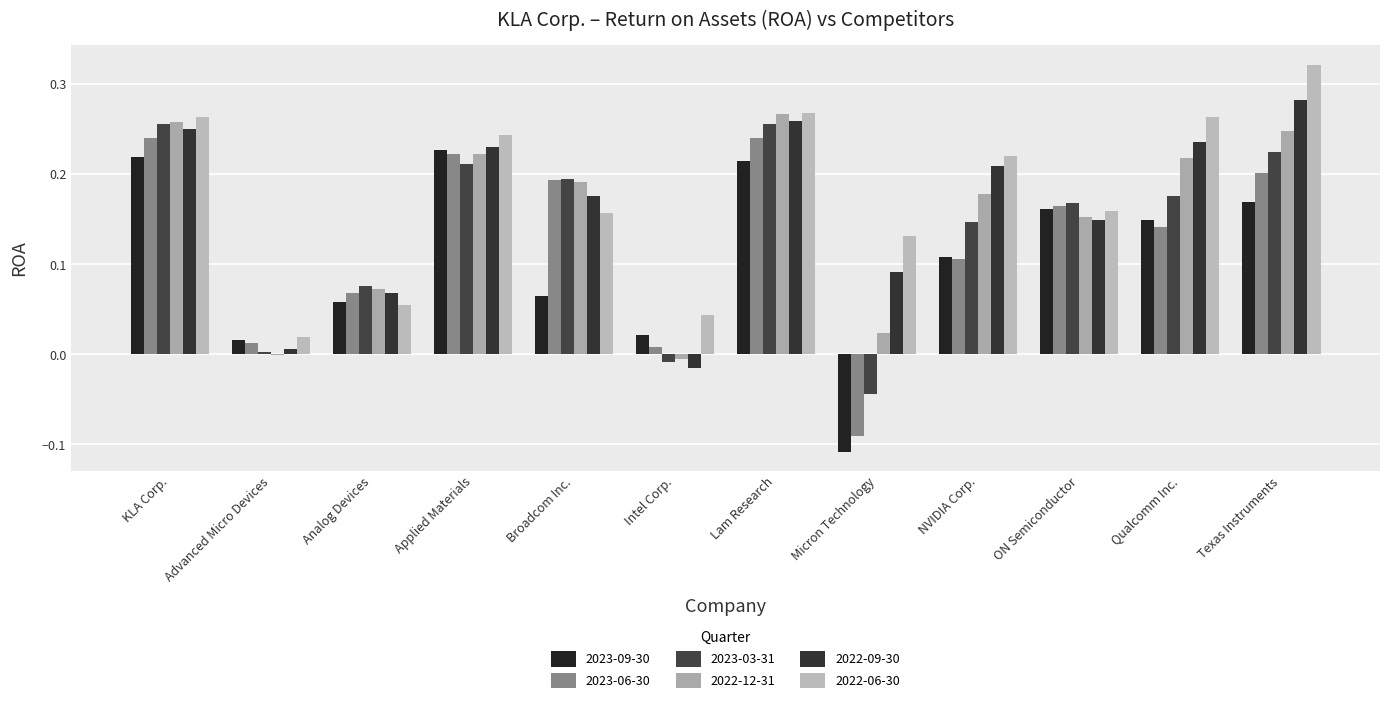

True or false: 2022-12-31 has a value of 0.0 at Micron Technology.

False